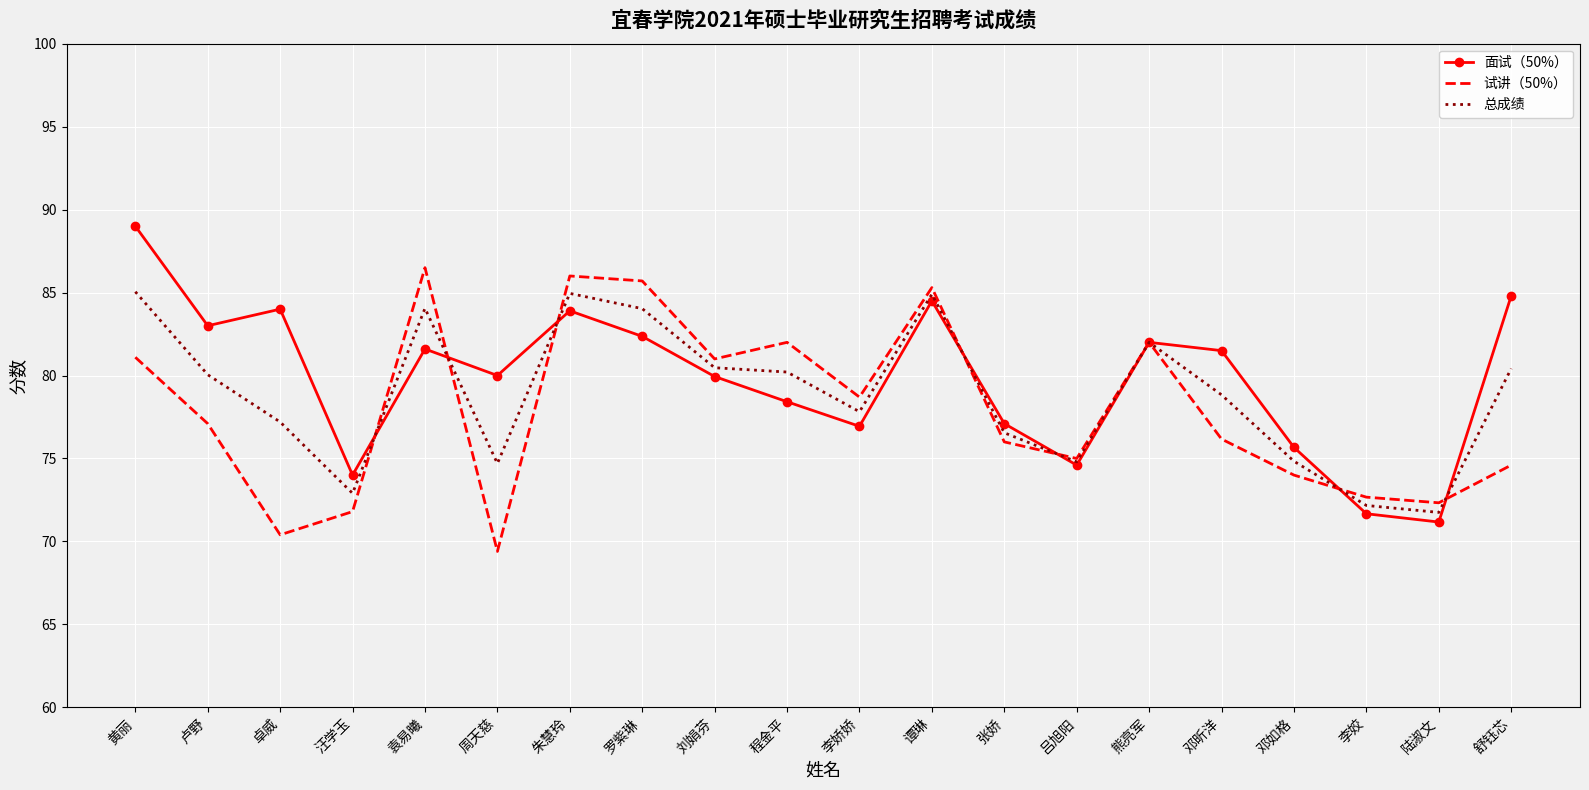

Which series has the largest total across all categories?

面试（50%）